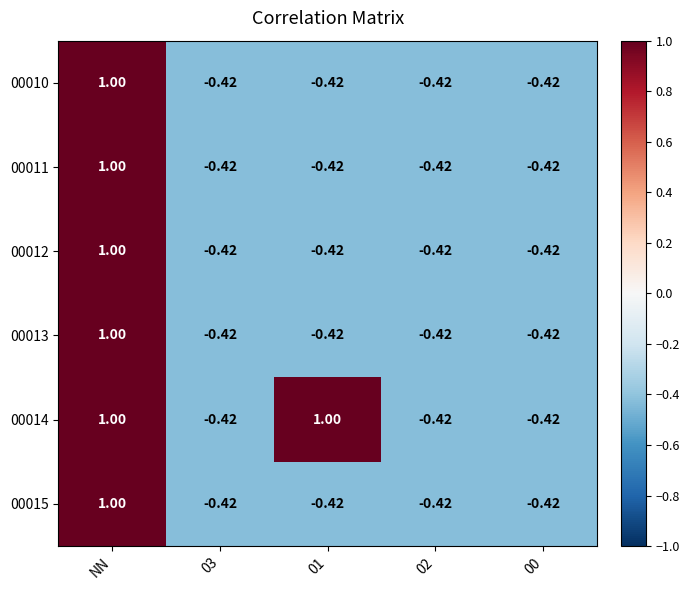

What is the total value across all series at 01?

-1.1